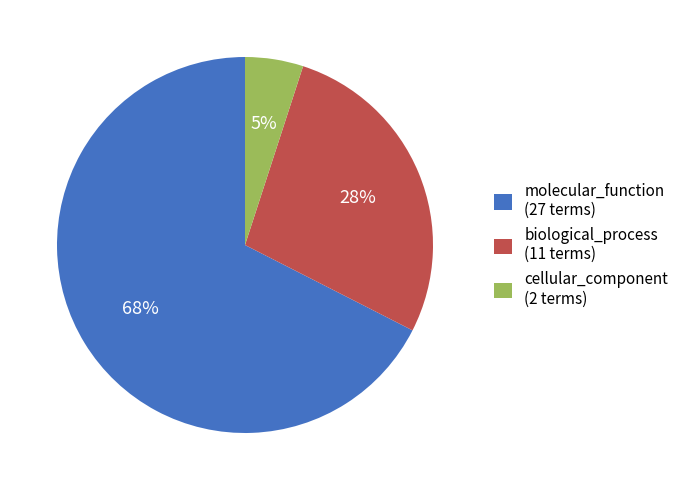

Do biological_process (11 terms) and cellular_component (2 terms) together represent more than half of the pie?

No